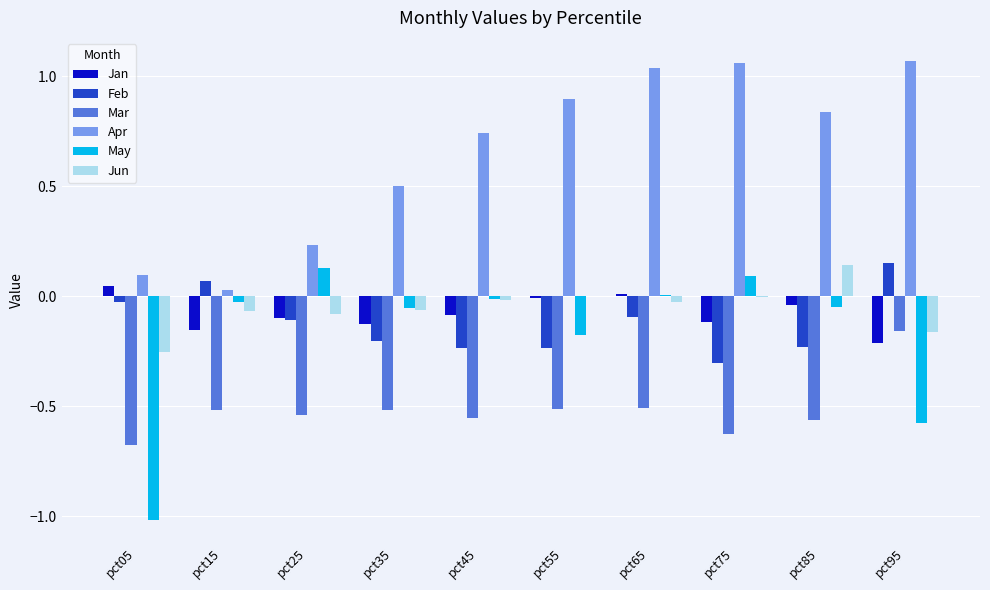

Which category has the highest value in the Feb series?

pct95